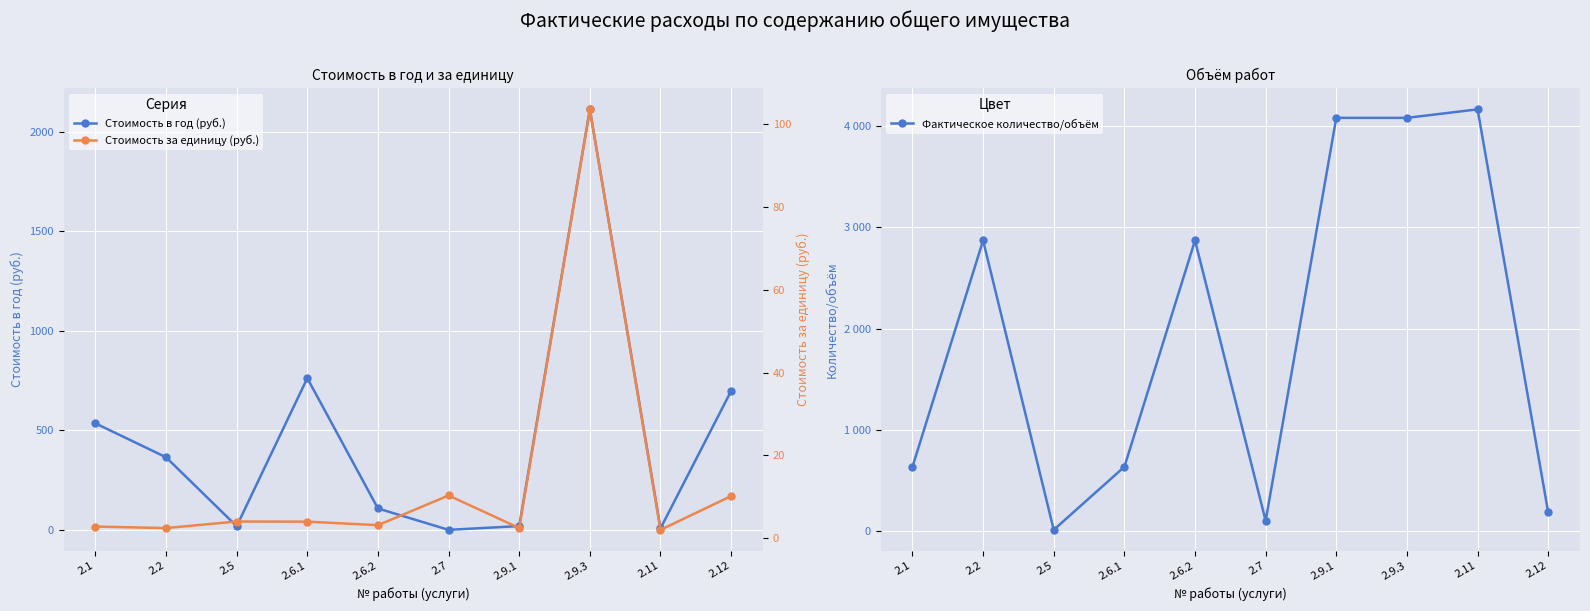

What are all the series names shown in the legend?

Стоимость в год (руб.), Фактическое количество/объём, Стоимость за единицу (руб.)